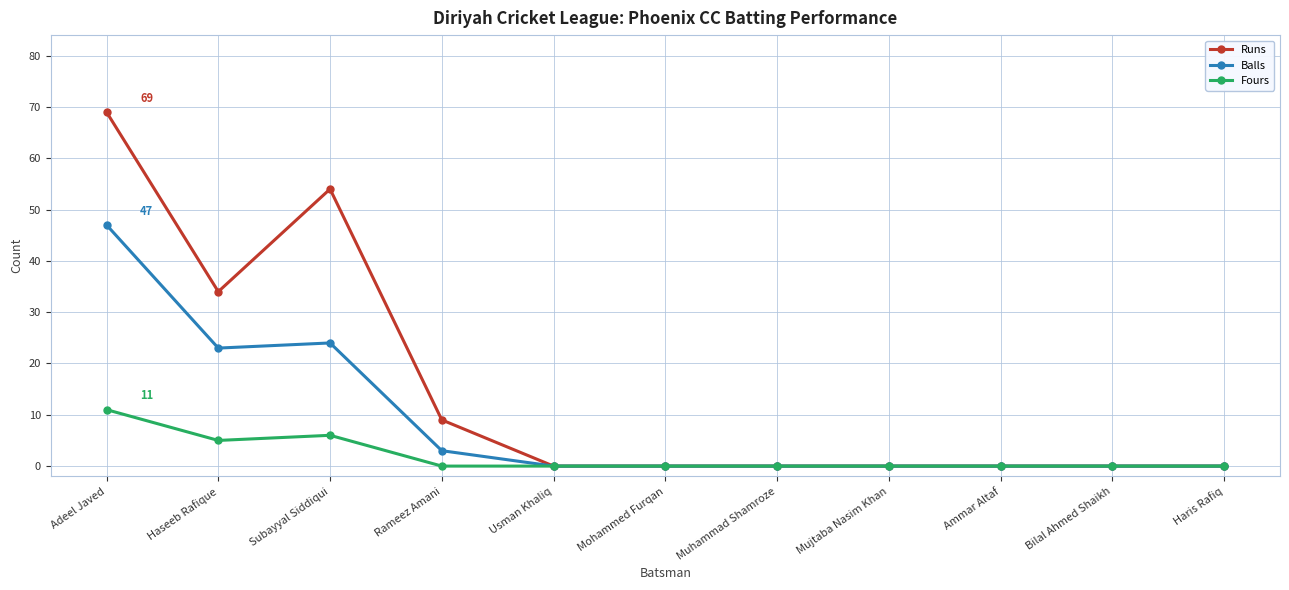

Which category has the highest value in the Runs series?

Adeel Javed